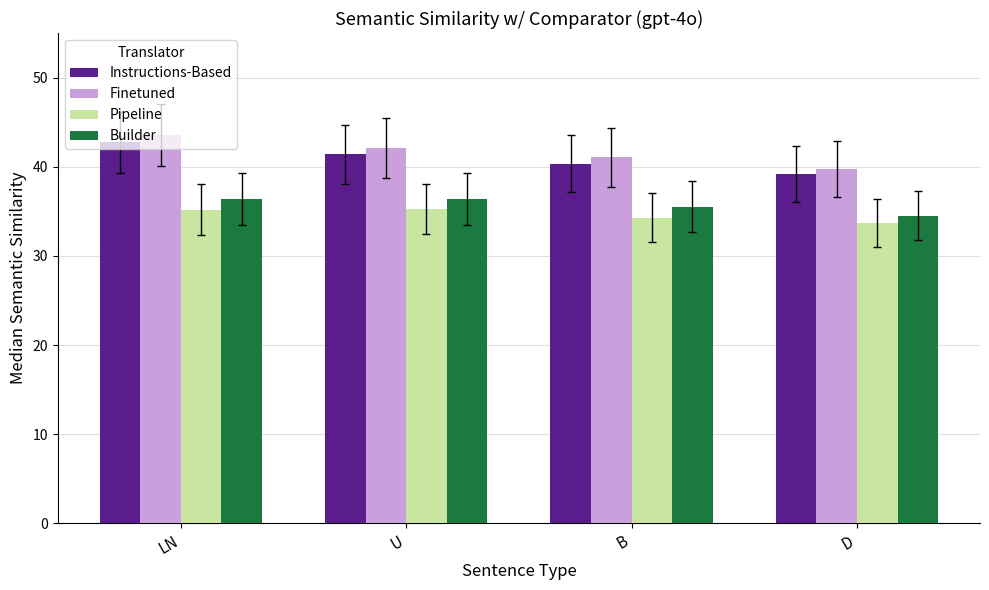

What is the greatest value displayed?

43.5